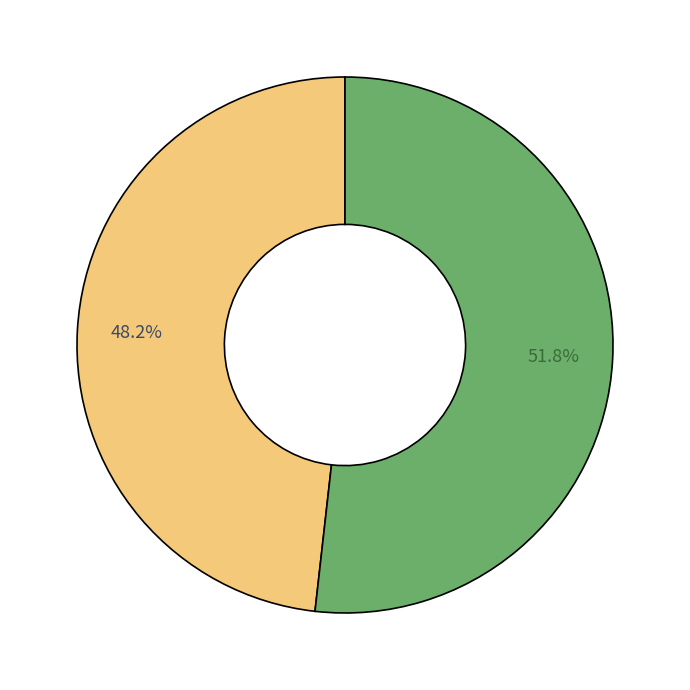

Does any single category account for the majority?

Yes